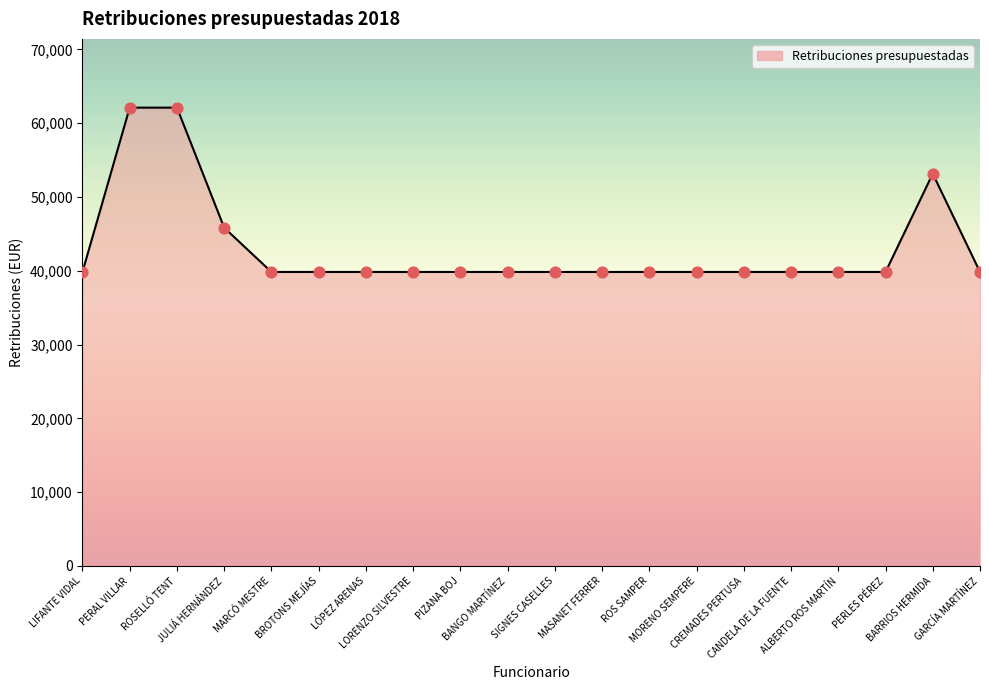

Between BANGO MARTÍNEZ and PERAL VILLAR, which is larger?

PERAL VILLAR